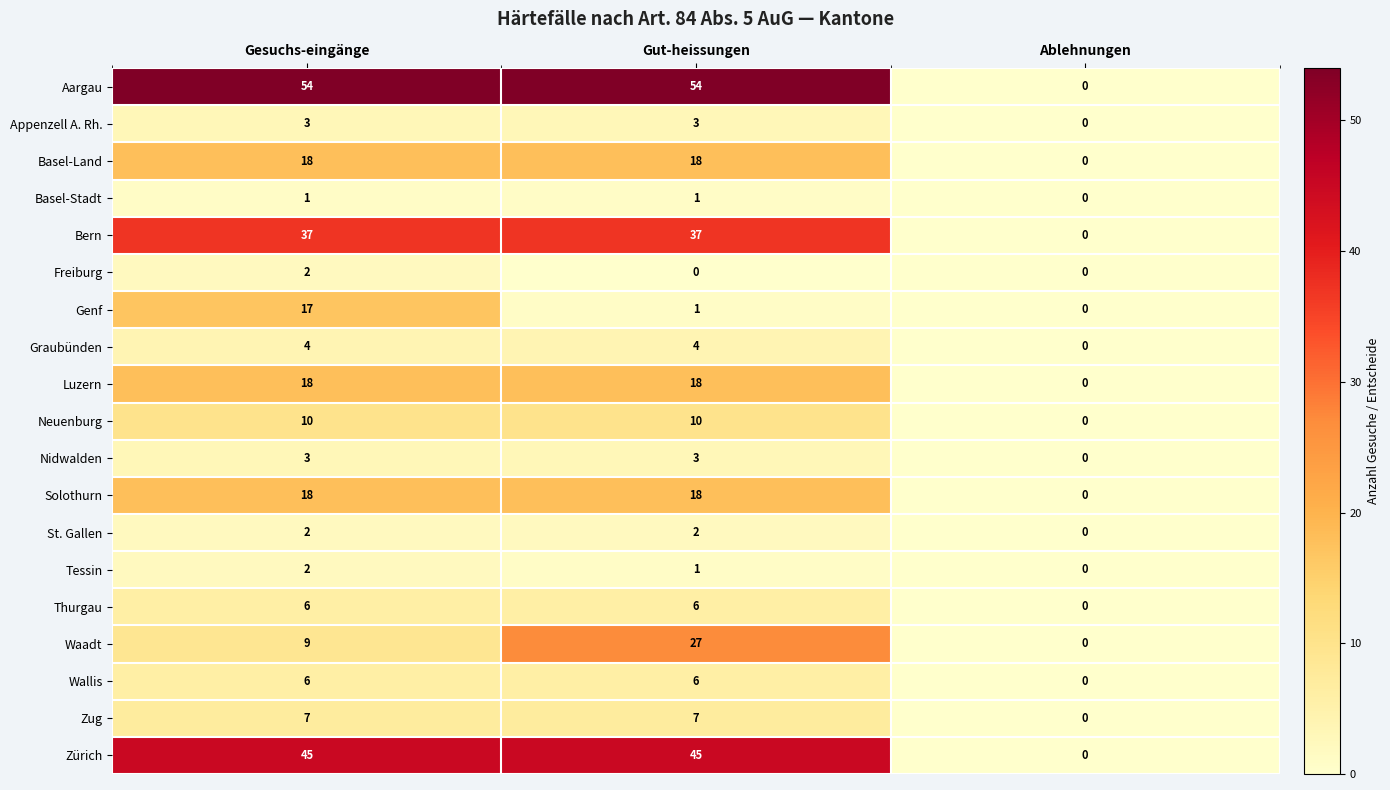

What is the approximate value of Thurgau at Gut-heissungen?

6